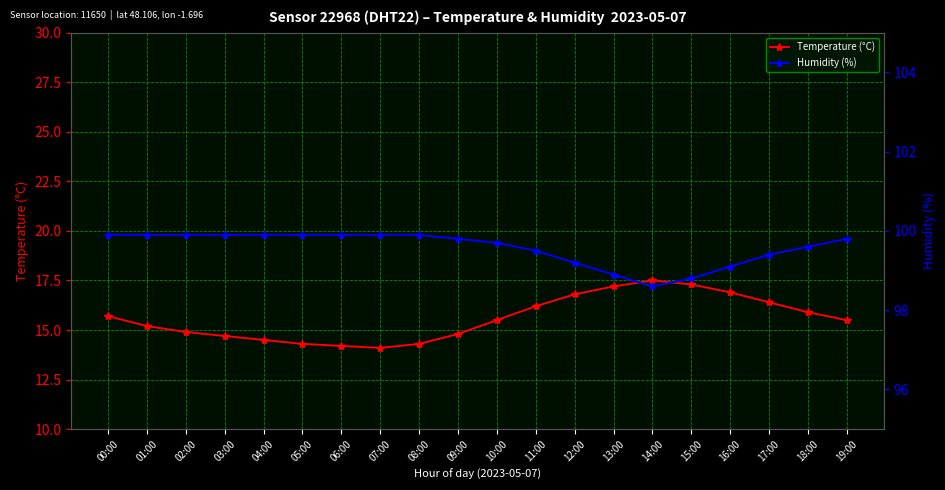

Is it true that Temperature (°C) equals 14.9 at 02:00?

True